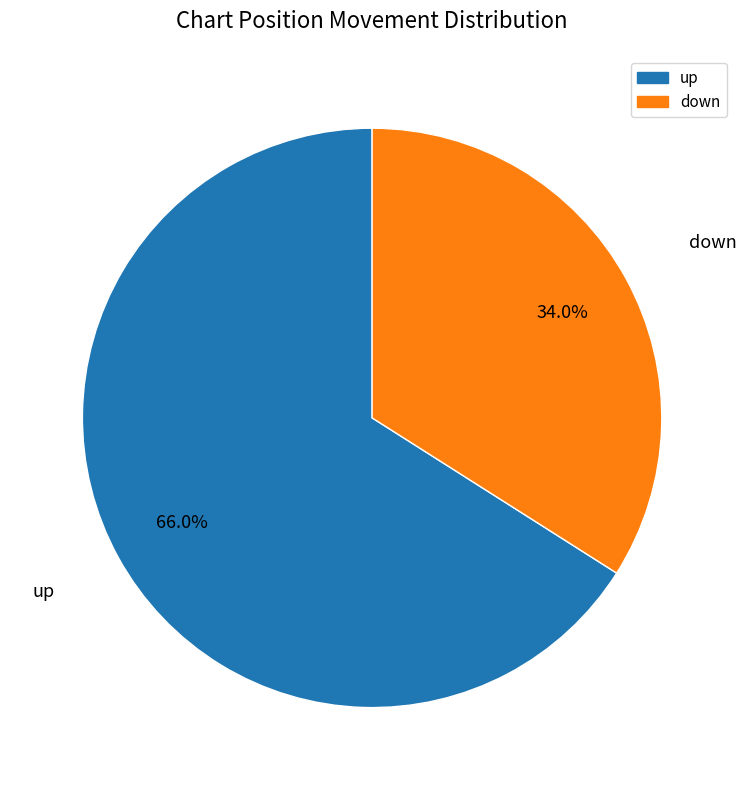

Is down the majority of the pie?

No